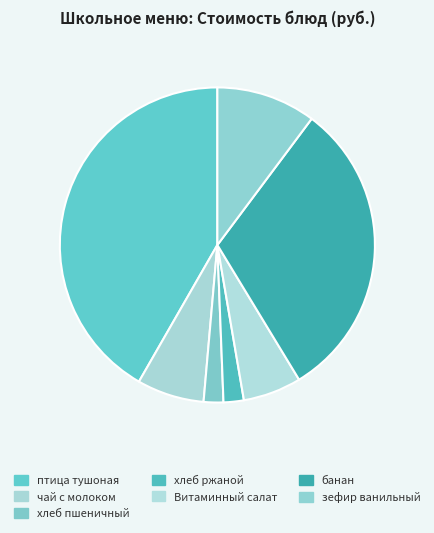

How many slices are in this pie chart?

7